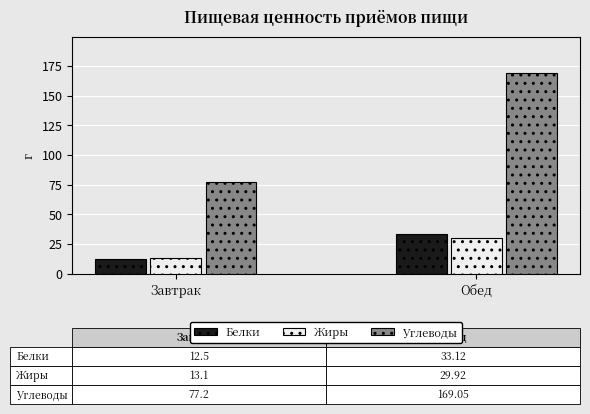

How many data points in Белки are above 33?

1